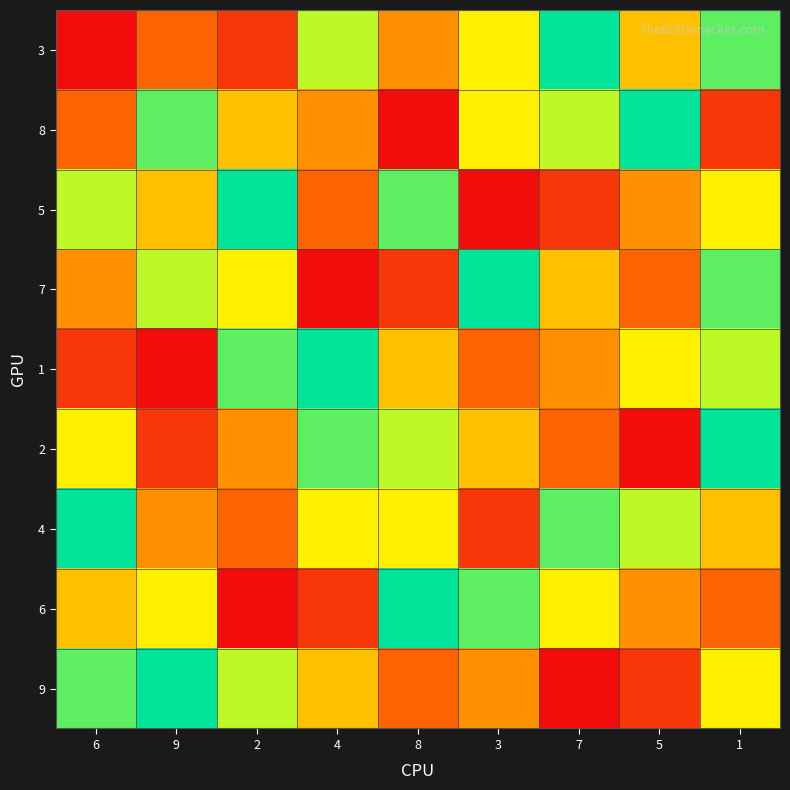

At how many categories does at least one series exceed 4?

9